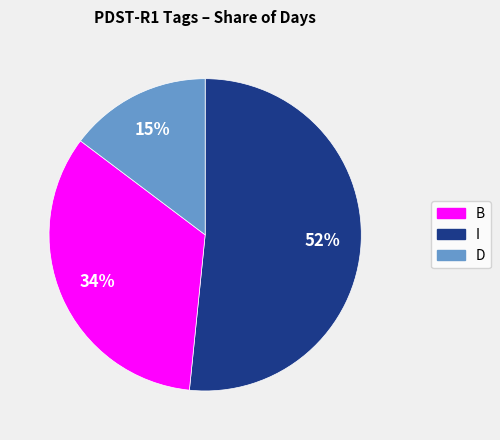

To the nearest percent, what is the difference between the largest and smallest slice percentages?

37%